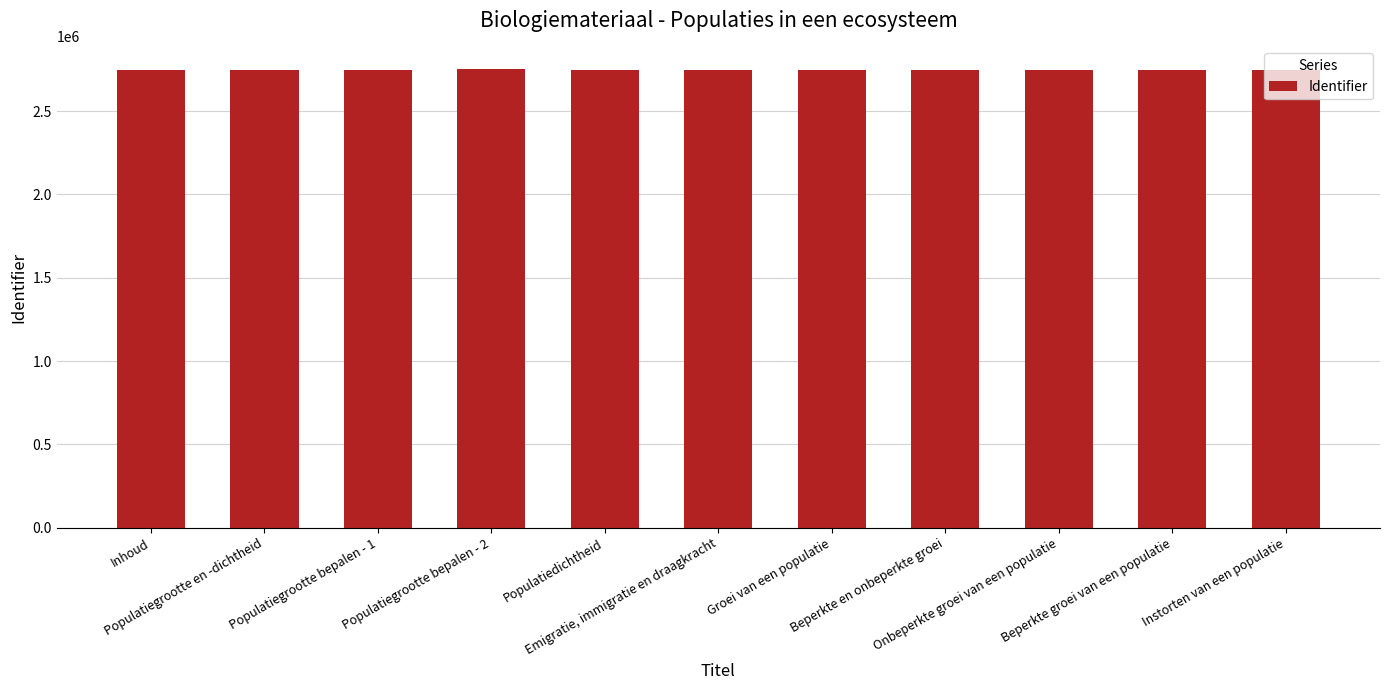

List the labels in order of value, smallest first.

Inhoud, Populatiegrootte en -dichtheid, Populatiegrootte bepalen - 1, Populatiedichtheid, Emigratie, immigratie en draagkracht, Groei van een populatie, Beperkte en onbeperkte groei, Onbeperkte groei van een populatie, Beperkte groei van een populatie, Instorten van een populatie, Populatiegrootte bepalen - 2